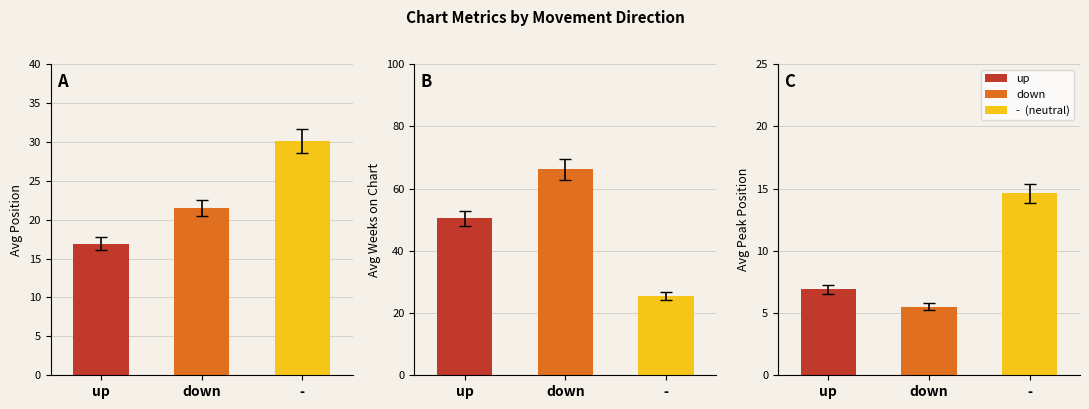

Does the chart contain any negative values?

No